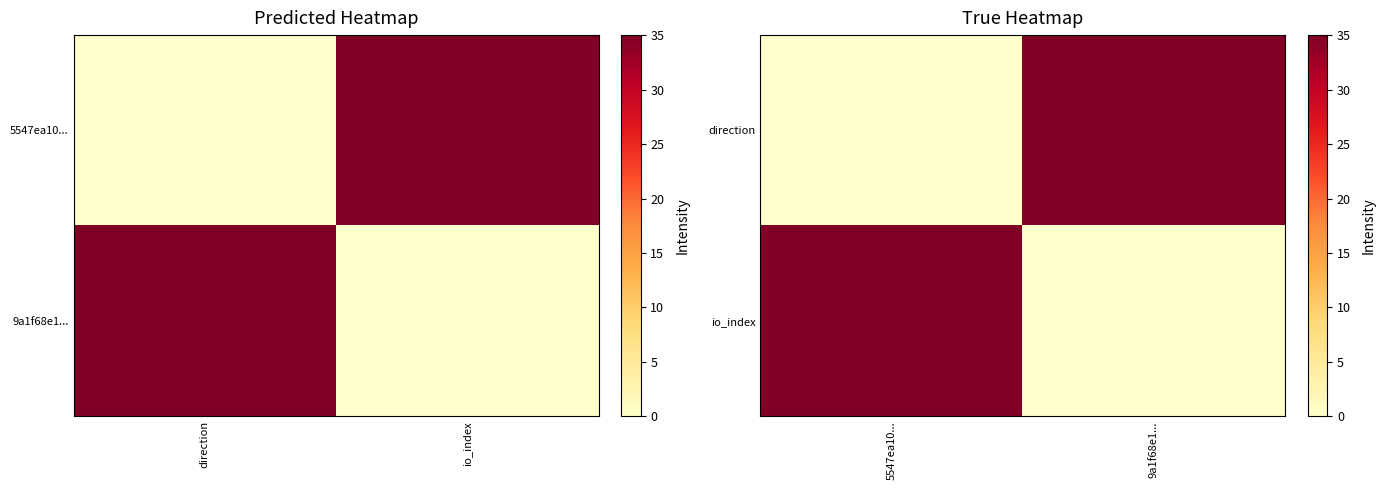

What is the average value of the io_index series?

18